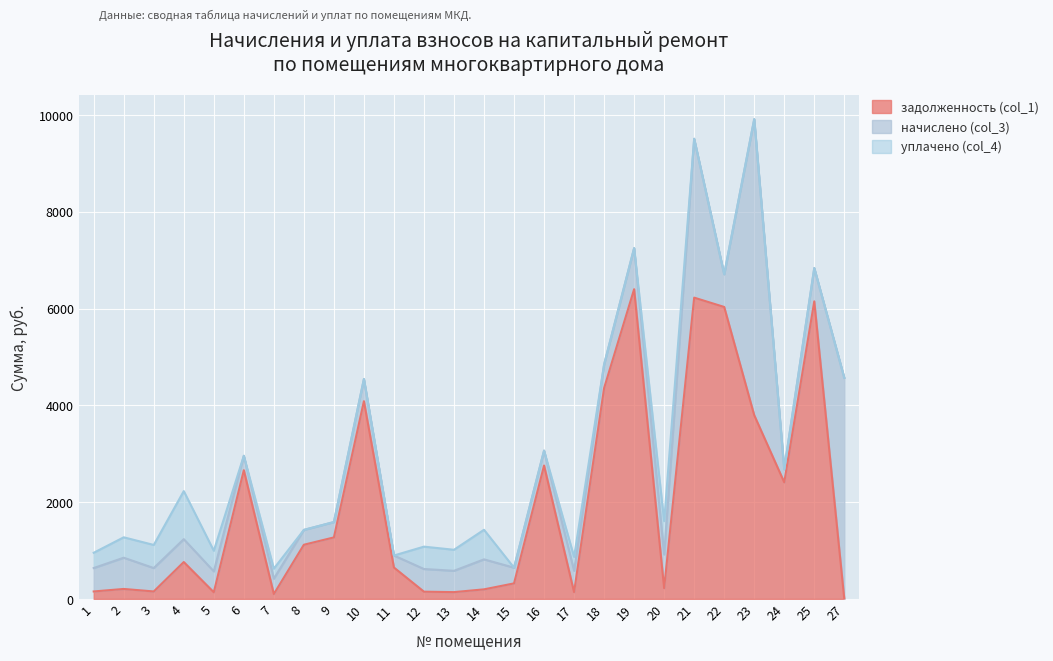

Which series ends up on top after the final intersection of начислено (col_3) and задолженность (col_1)?

начислено (col_3)